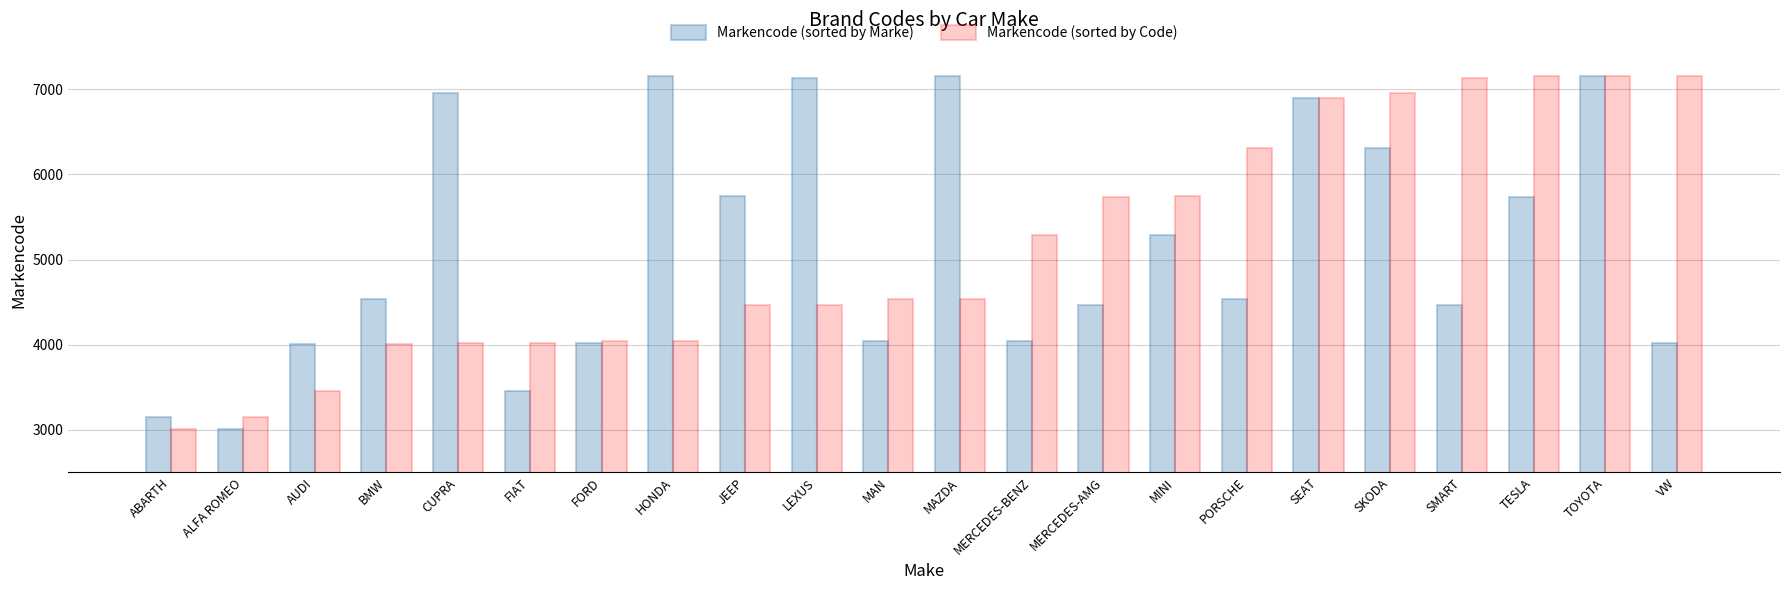

What is the minimum value shown in the chart?

3003